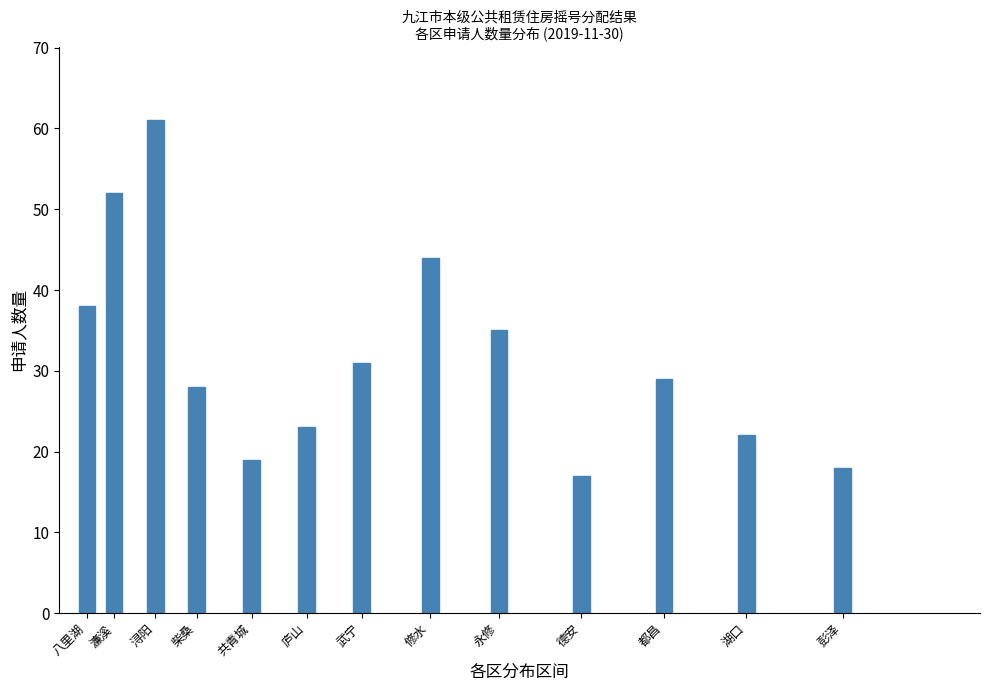

Reading right to left, transcribe all the data shown in this chart.

彭泽=18	湖口=22	都昌=29	德安=17	永修=35	修水=44	武宁=31	庐山=23	共青城=19	柴桑=28	浔阳=61	濂溪=52	八里湖=38